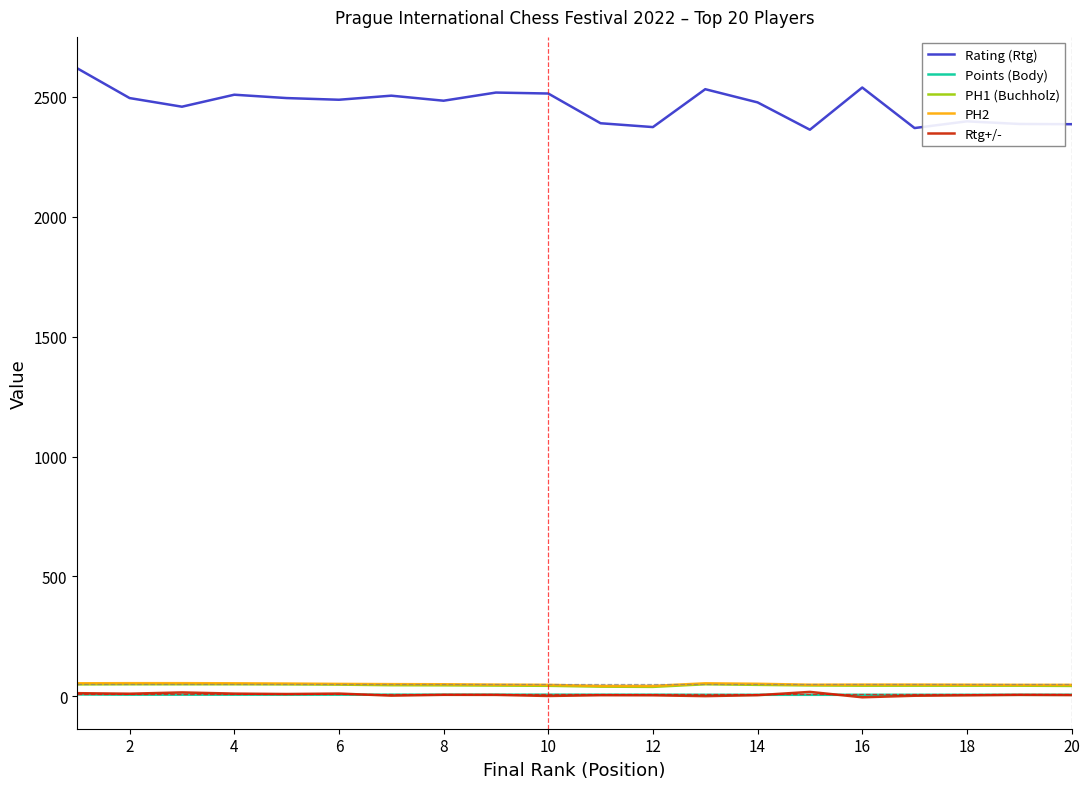

True or false: PH2 and PH1 (Buchholz) intersect in this chart.

False